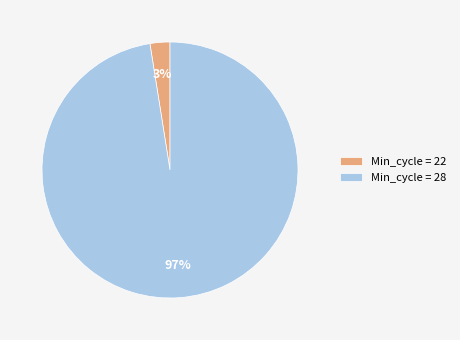

Between Min_cycle = 28 and Min_cycle = 22, which is larger?

Min_cycle = 28